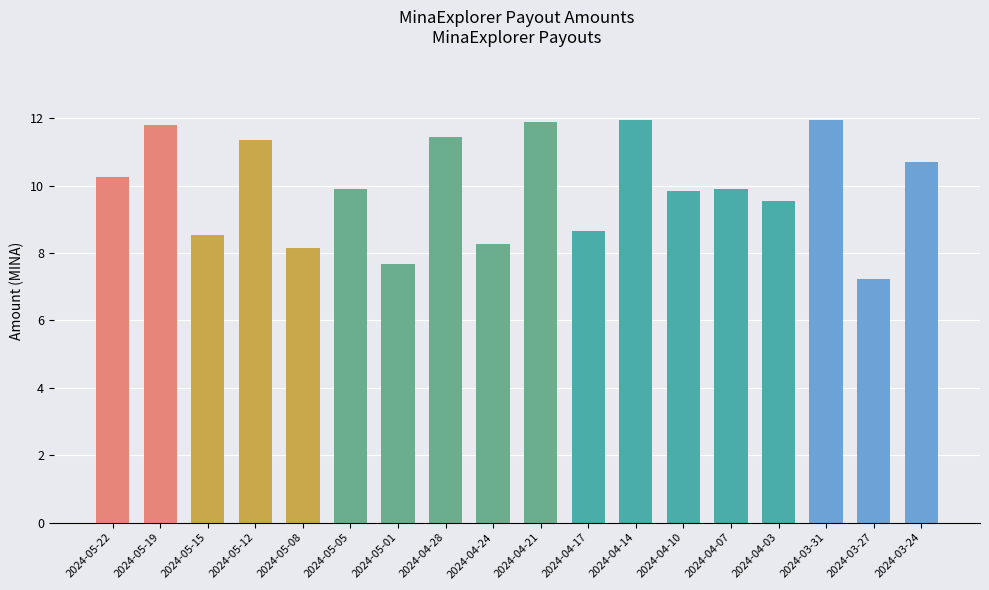

What position from the left is 2024-05-01?

7